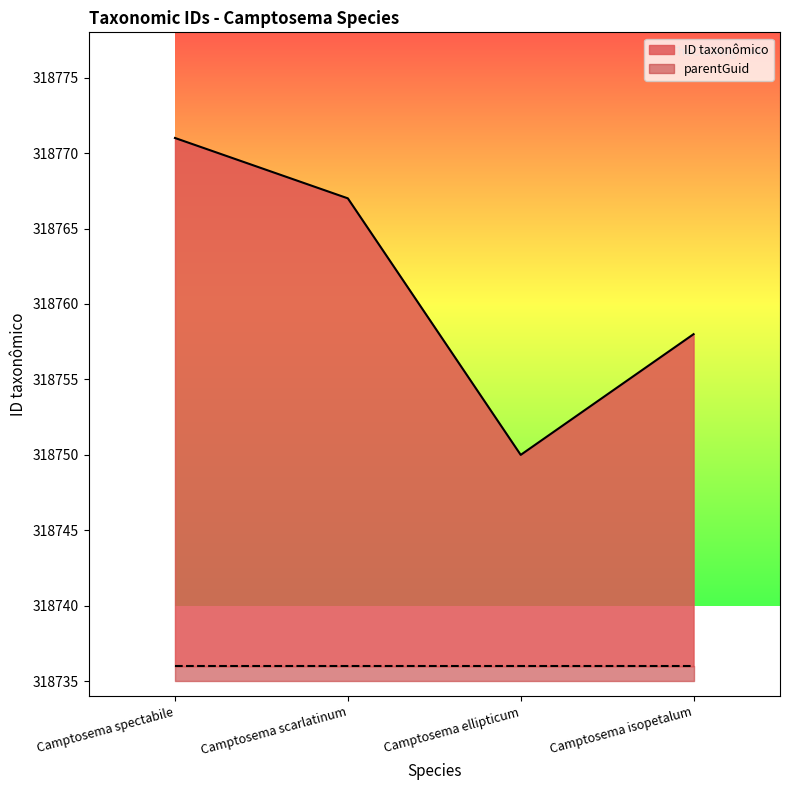

What is the average value?

318762